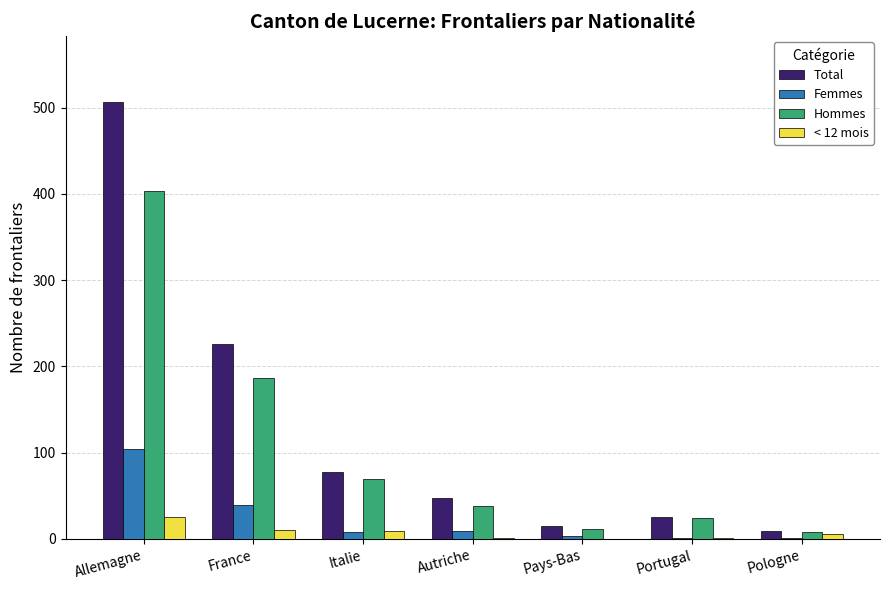

What is the sum of the Total values at Portugal and Autriche?

72